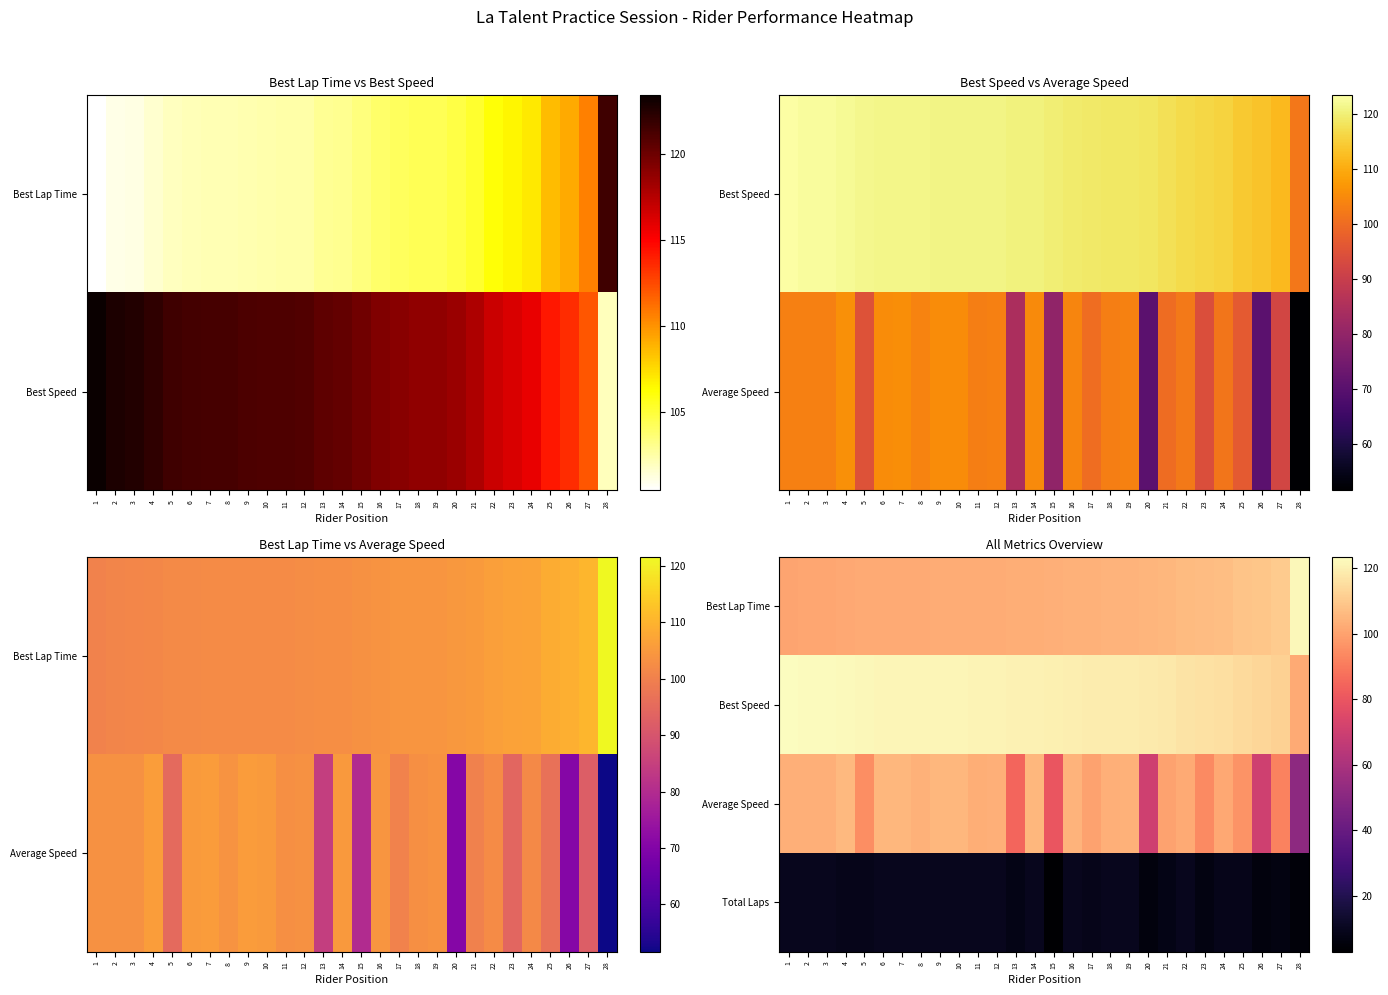

At which label does Average Speed first exceed 103?

1